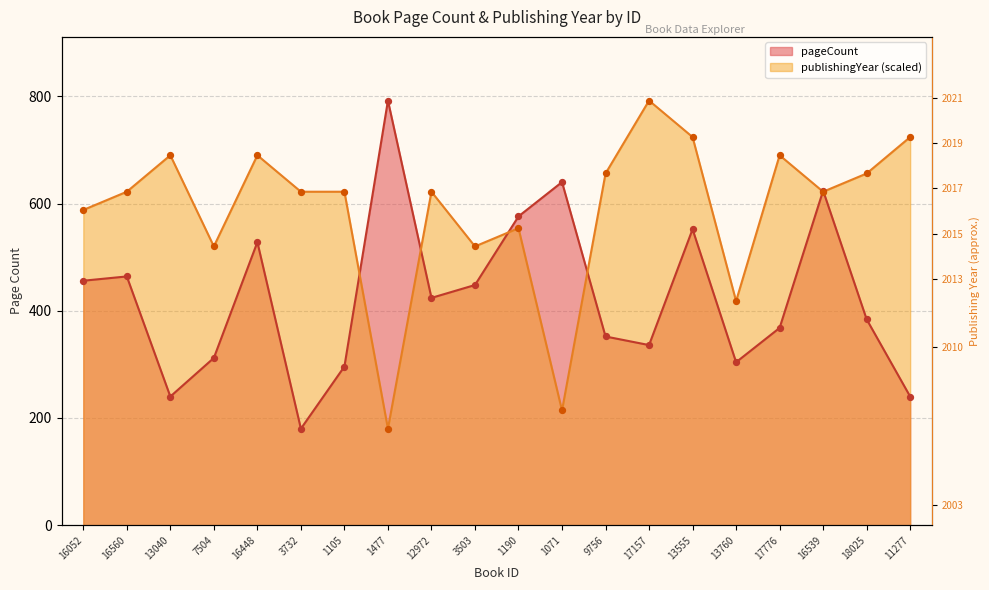

At which category is the sum across all series the highest?

13555